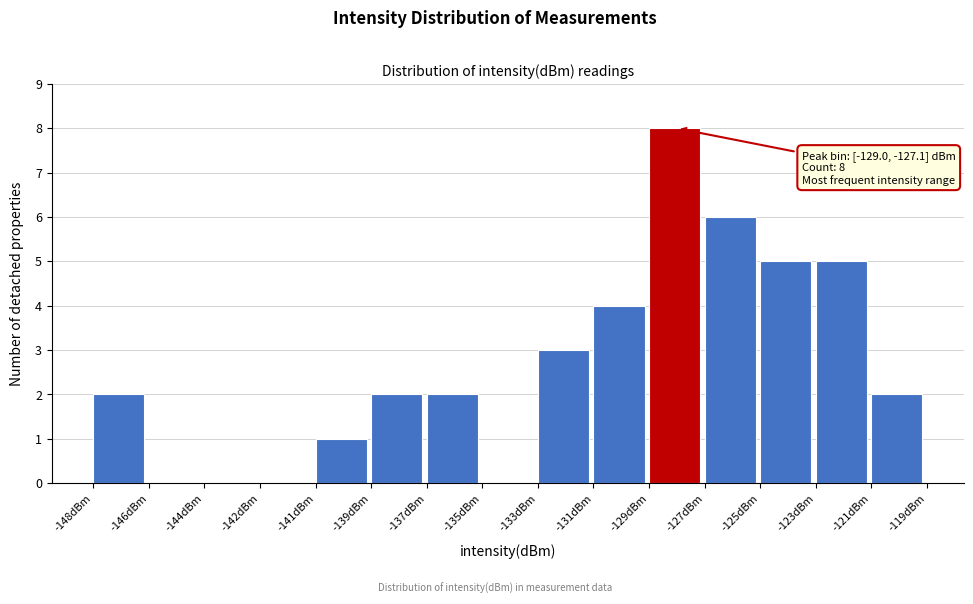

Reading left to right, transcribe all the data shown in this chart.

-148dBm=2	-146dBm=0	-144dBm=0	-142dBm=0	-141dBm=1	-139dBm=2	-137dBm=2	-135dBm=0	-133dBm=3	-131dBm=4	-129dBm=8	-127dBm=6	-125dBm=5	-123dBm=5	-121dBm=2